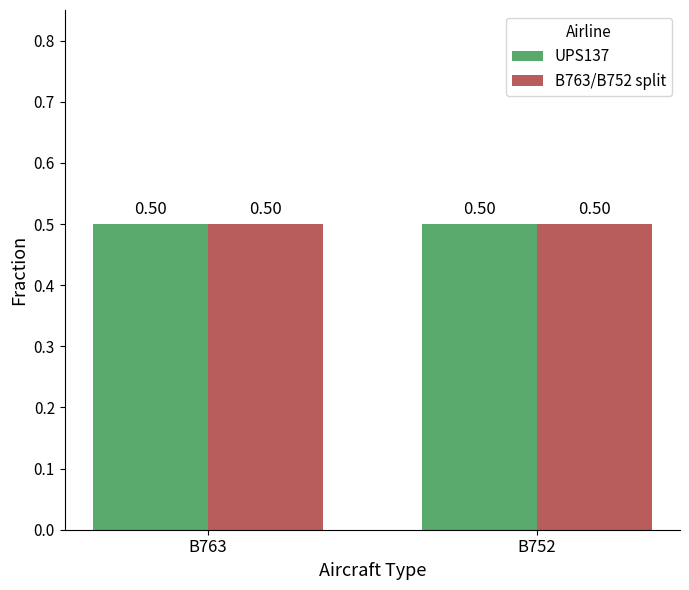

Count the number of categories in the chart.

2